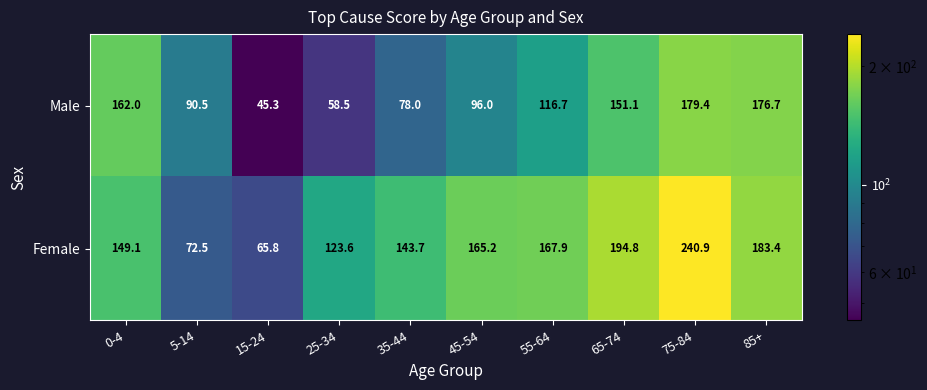

Reading left to right, what are all the values shown in this chart?

Male: 162.0	90.5	45.3	58.5	78.0	96.0	116.7	151.1	179.4	176.7
Female: 149.1	72.5	65.8	123.6	143.7	165.2	167.9	194.8	240.9	183.4